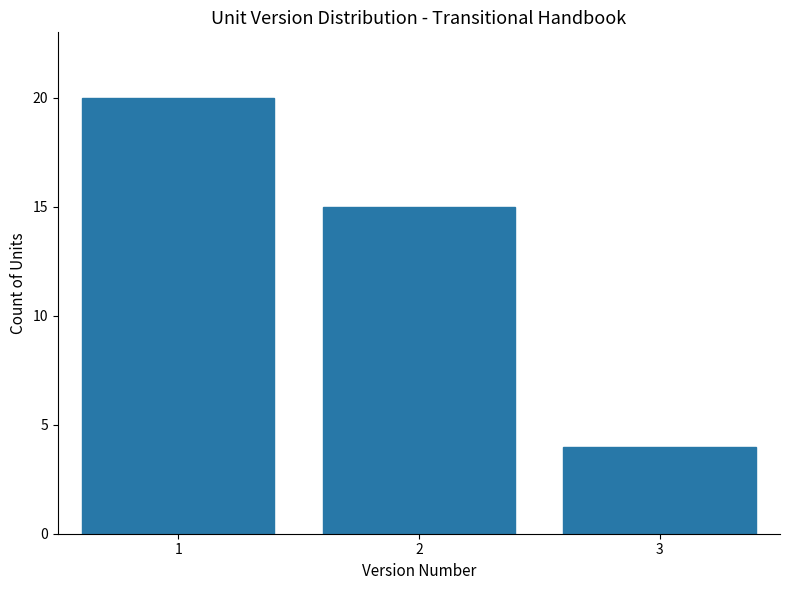

Reading left to right, what are all the values shown in this chart?

20	15	4